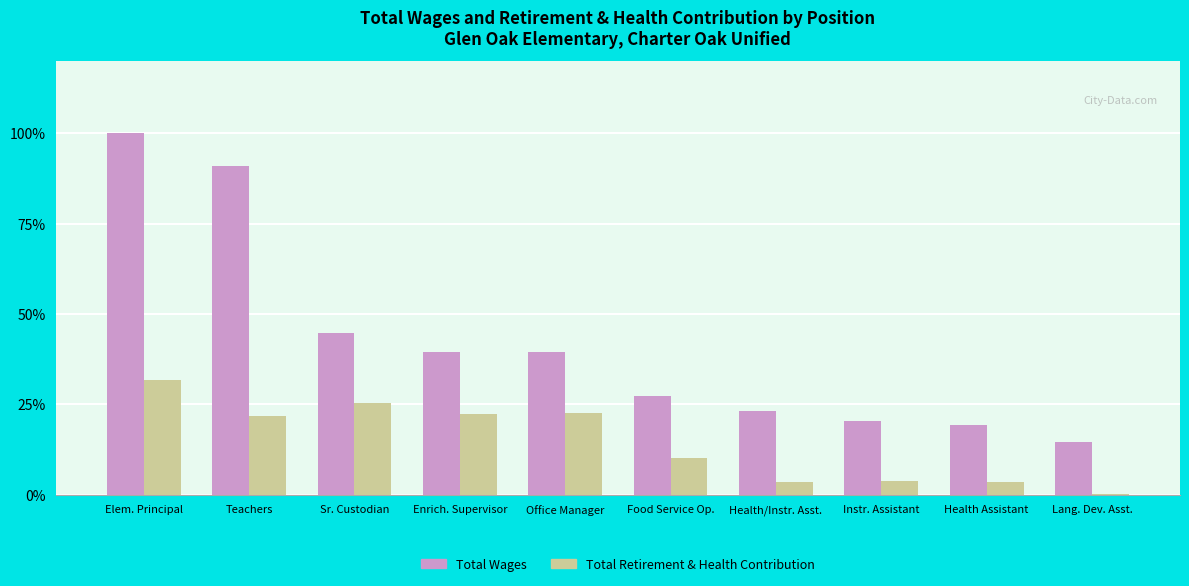

Which category has the highest value in the Total Retirement & Health Contribution series?

Elem. Principal